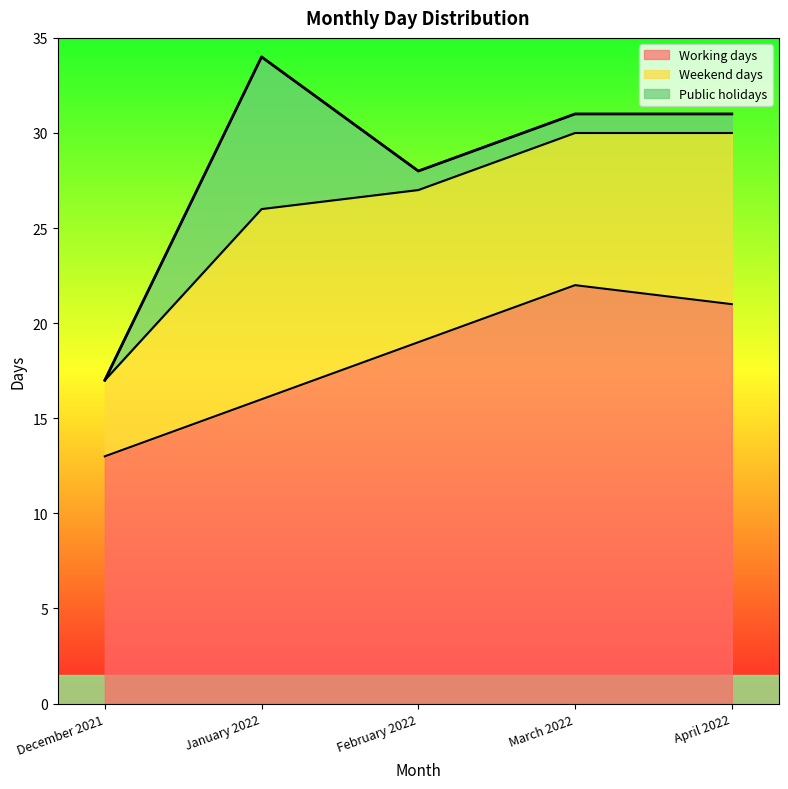

True or false: Weekend days and Working days cross at least once.

False